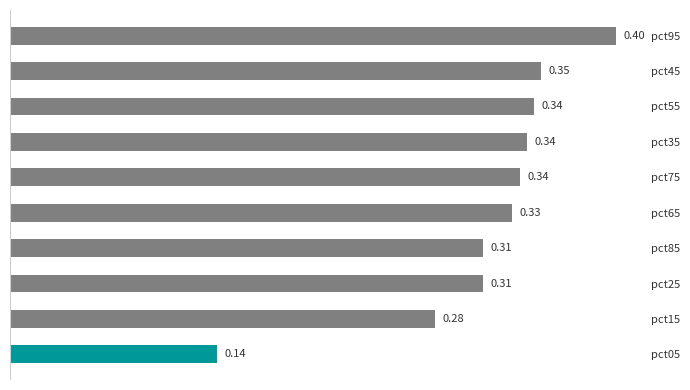

What is the sum of all values?

3.1